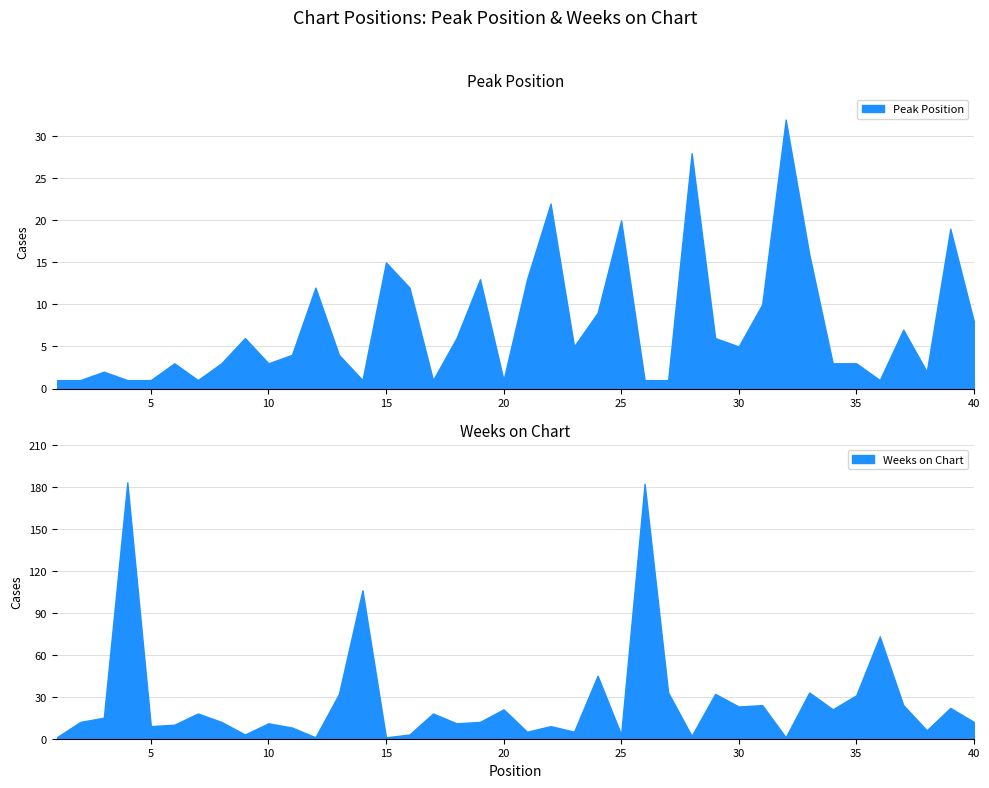

Which category has the lowest value in the Peak Position series?

1